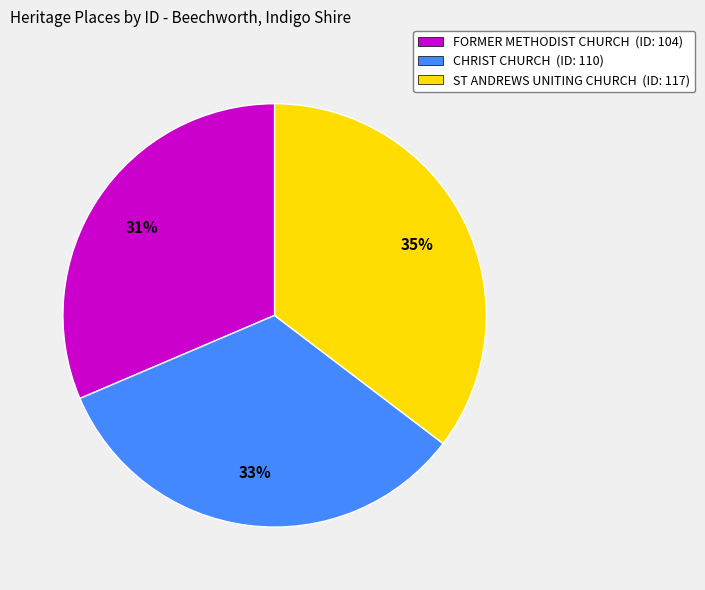

Is there a majority slice in this chart?

No